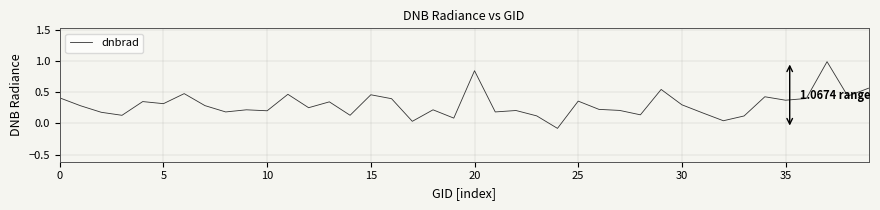

How many categories are shown in the chart?

40